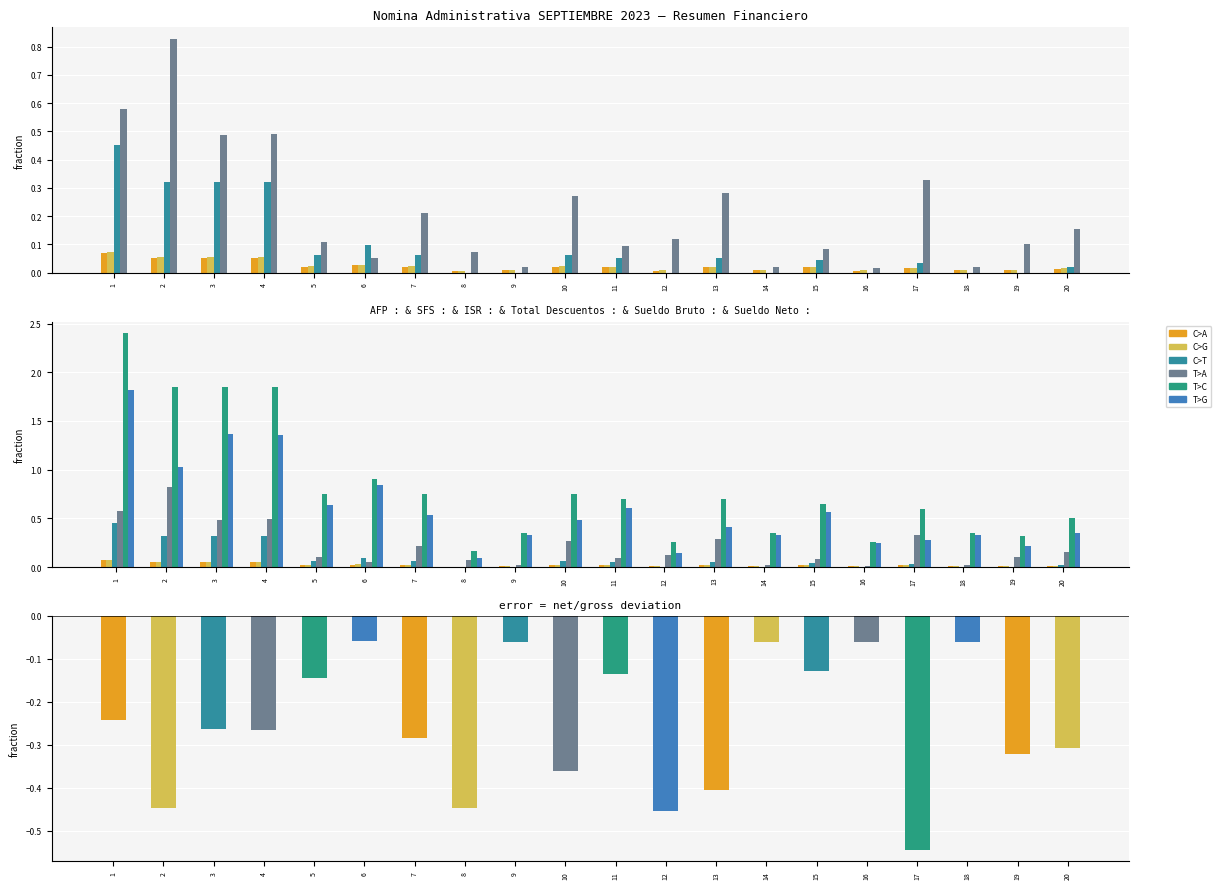

At 16, list the series in order from smallest to largest.

ISR, AFP, SFS, Total Descuentos, Sueldo Neto, Sueldo Bruto